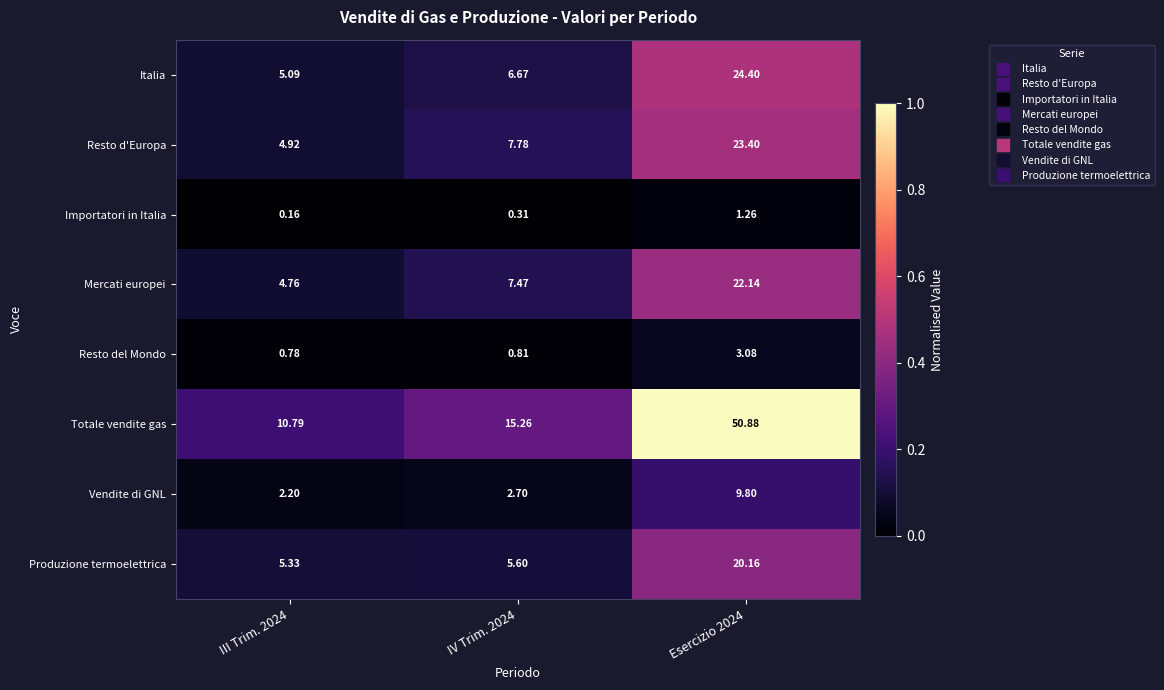

List the series in order of their peak value, lowest first.

Importatori in Italia, Resto del Mondo, Vendite di GNL, Produzione termoelettrica, Mercati europei, Resto d'Europa, Italia, Totale vendite gas